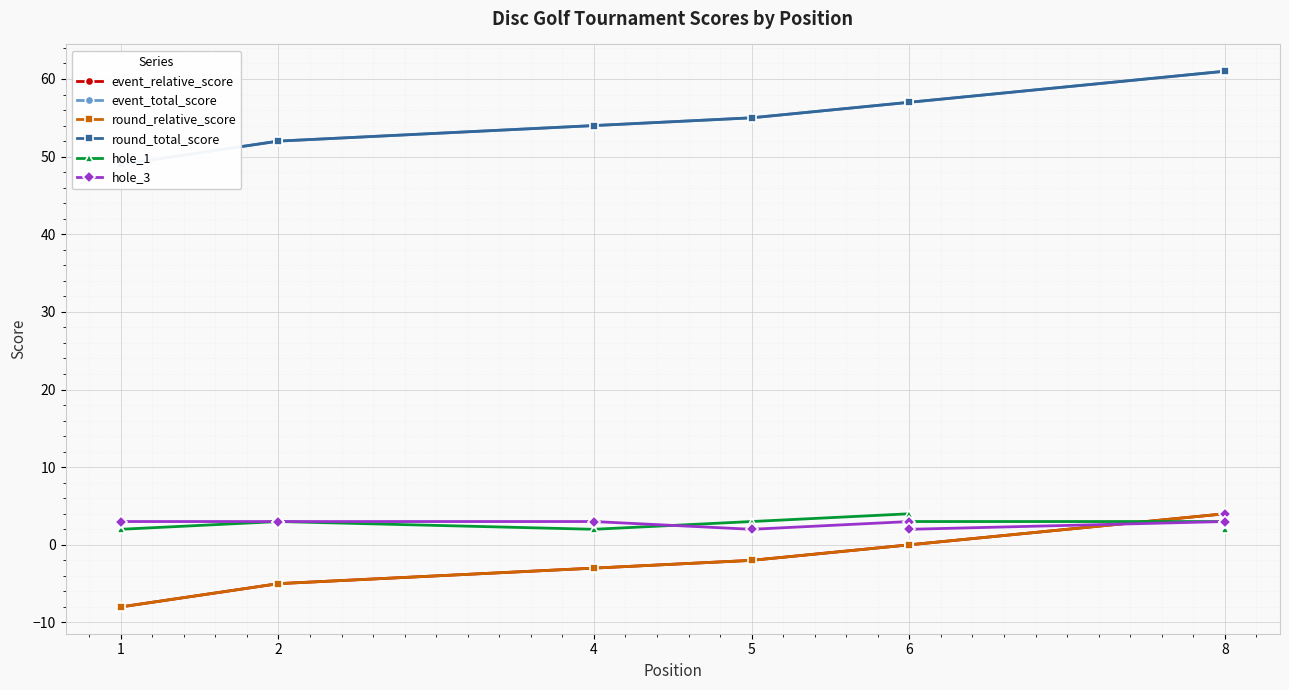

Is the value of hole_3 at 6 greater than the value of event_relative_score at 2?

Yes